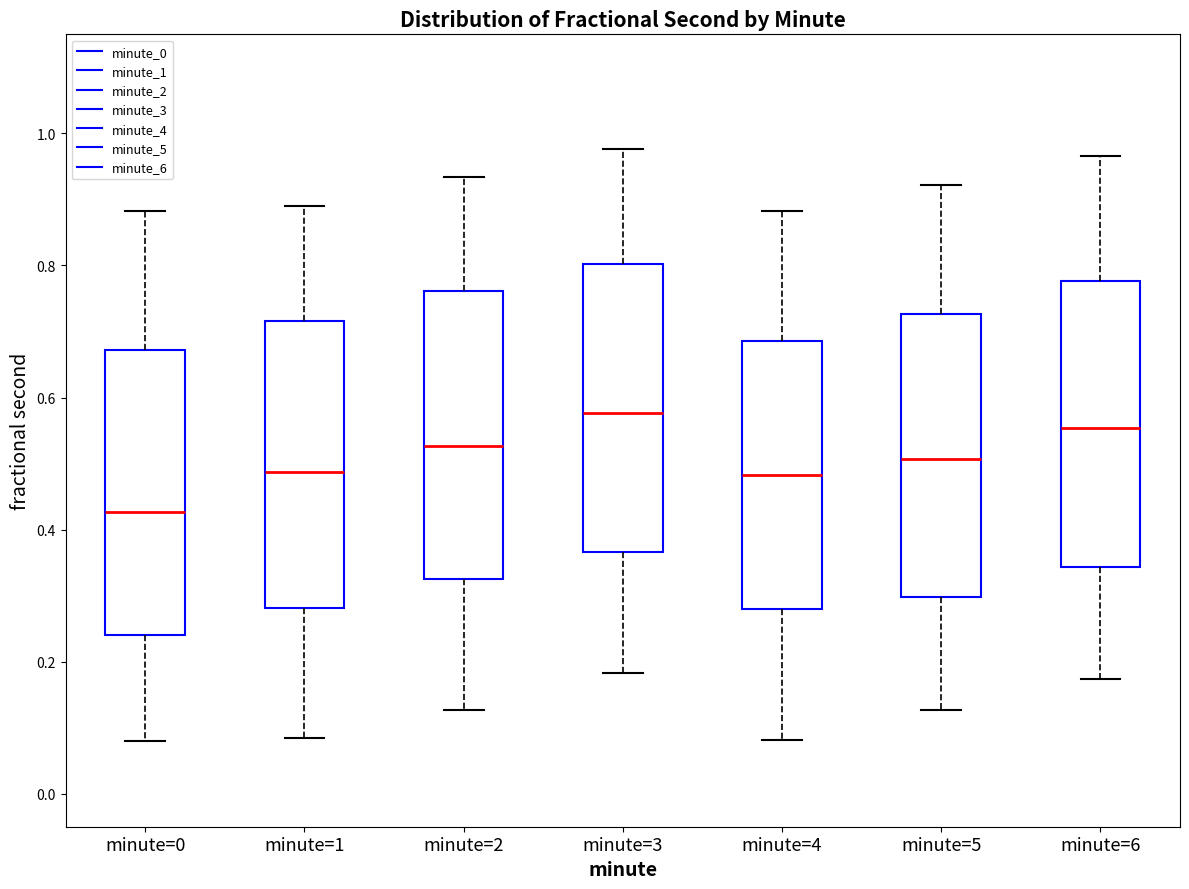

Reading left to right, read every box against the y-axis: the position of its median line, the range the box covers, and the ends of its whiskers. The values are not printed on the chart, so give them approximately, as read against the axis.

minute=0: median 0.42, box 0.24 to 0.68, whiskers 0.08 to 0.88
minute=1: median 0.48, box 0.28 to 0.72, whiskers 0.08 to 0.88
minute=2: median 0.52, box 0.32 to 0.76, whiskers 0.12 to 0.94
minute=3: median 0.58, box 0.36 to 0.80, whiskers 0.18 to 0.98
minute=4: median 0.48, box 0.28 to 0.68, whiskers 0.08 to 0.88
minute=5: median 0.50, box 0.30 to 0.72, whiskers 0.12 to 0.92
minute=6: median 0.56, box 0.34 to 0.78, whiskers 0.18 to 0.96